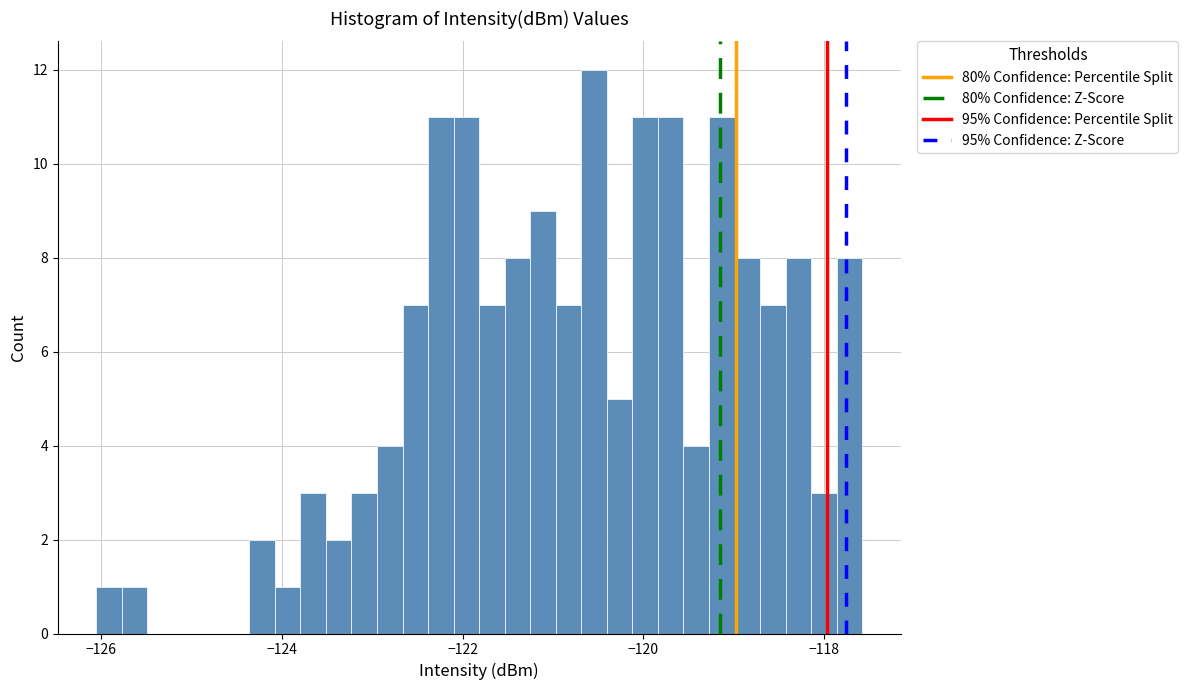

Around what value on the x-axis is the tallest bar? Give the approximate position of its centre, as read against the axis.

-120.6